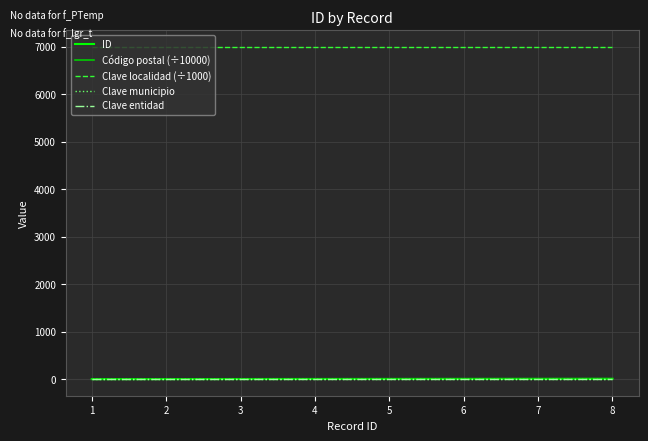

True or false: Código postal (÷10000) and Clave municipio intersect in this chart.

False